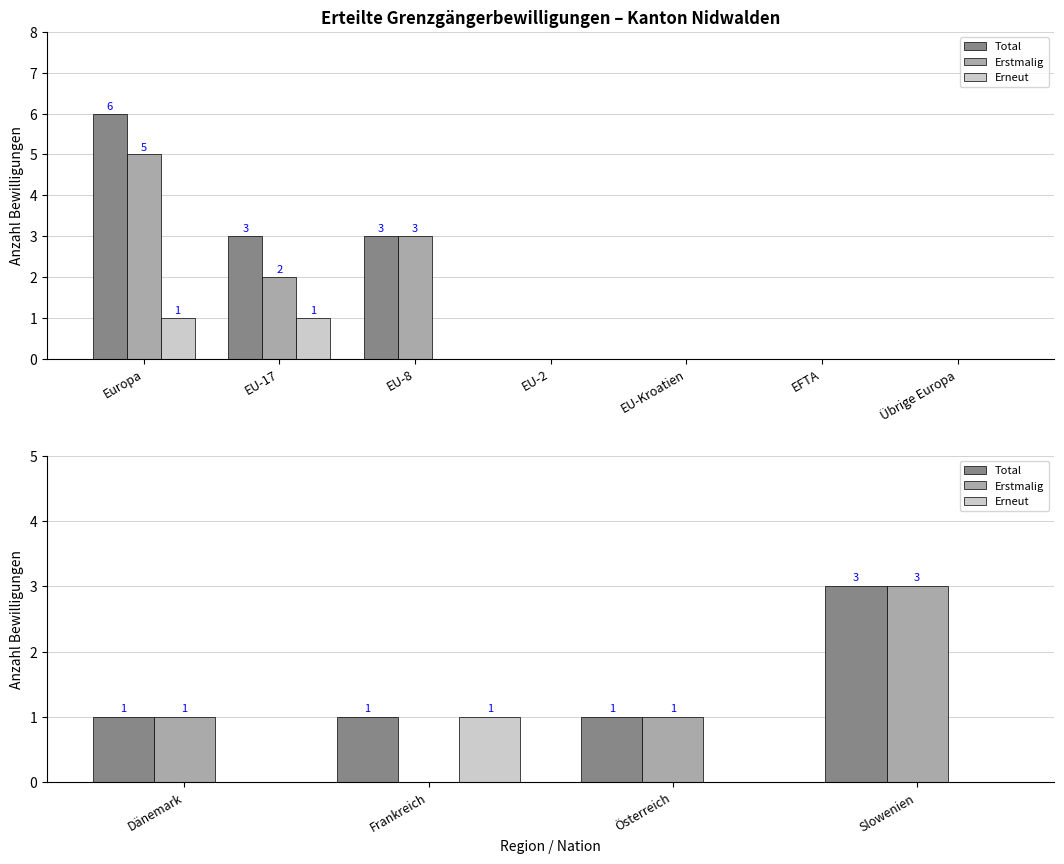

How many values in the Erstmalig series exceed 1?

1